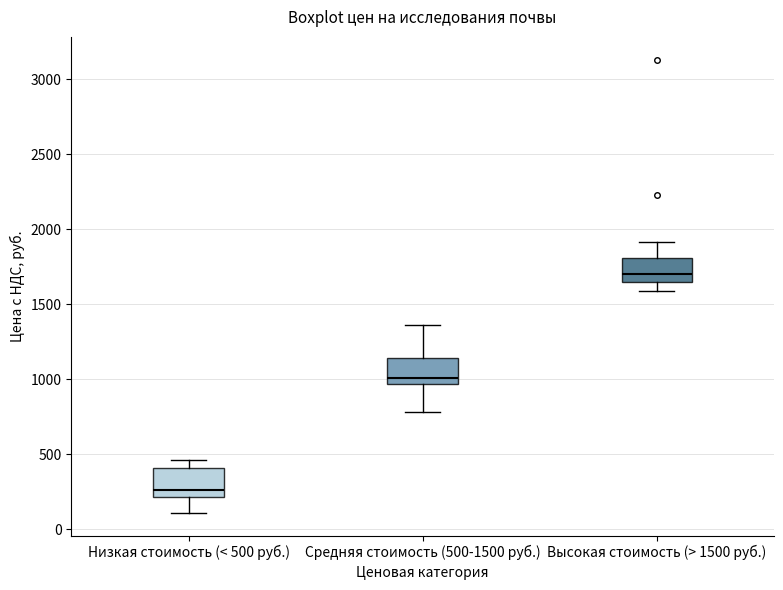

Reading left to right, read every box against the y-axis: the position of its median line, the range the box covers, and the ends of its whiskers. The values are not printed on the chart, so give them approximately, as read against the axis.

Низкая стоимость (< 500 руб.): median 250, box 200 to 400, whiskers 100 to 450
Средняя стоимость (500-1500 руб.): median 1000, box 950 to 1150, whiskers 800 to 1350
Высокая стоимость (> 1500 руб.): median 1700, box 1650 to 1800, whiskers 1600 to 1900